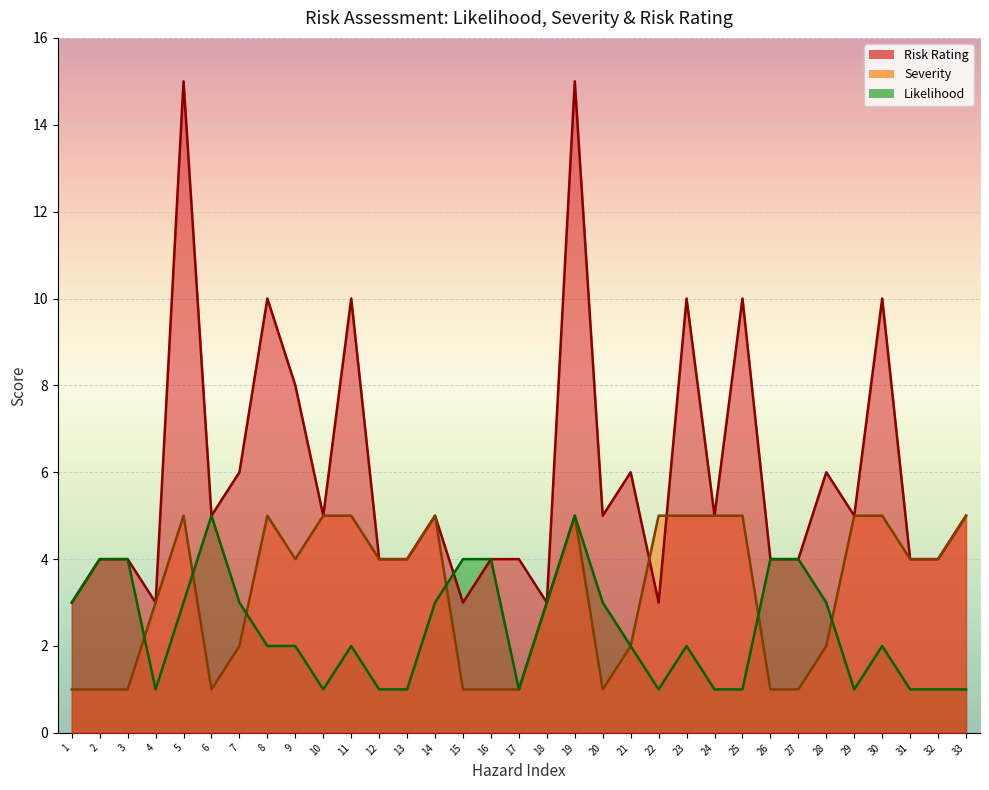

Where do Likelihood and Severity first cross each other?

3 and 4